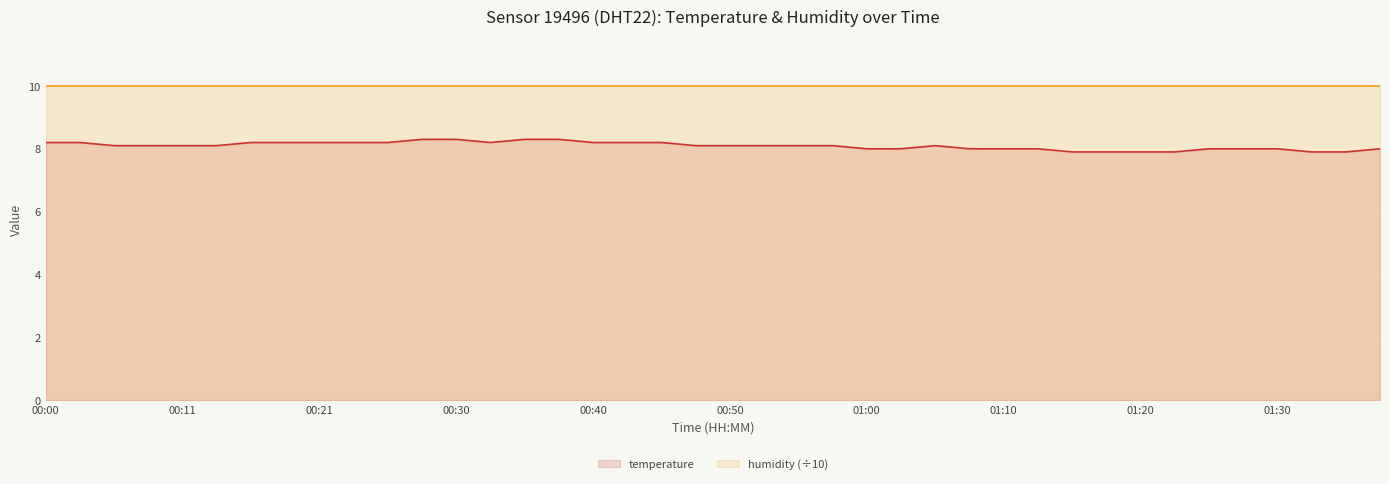

What is the label of the 7th point from the left?

00:16